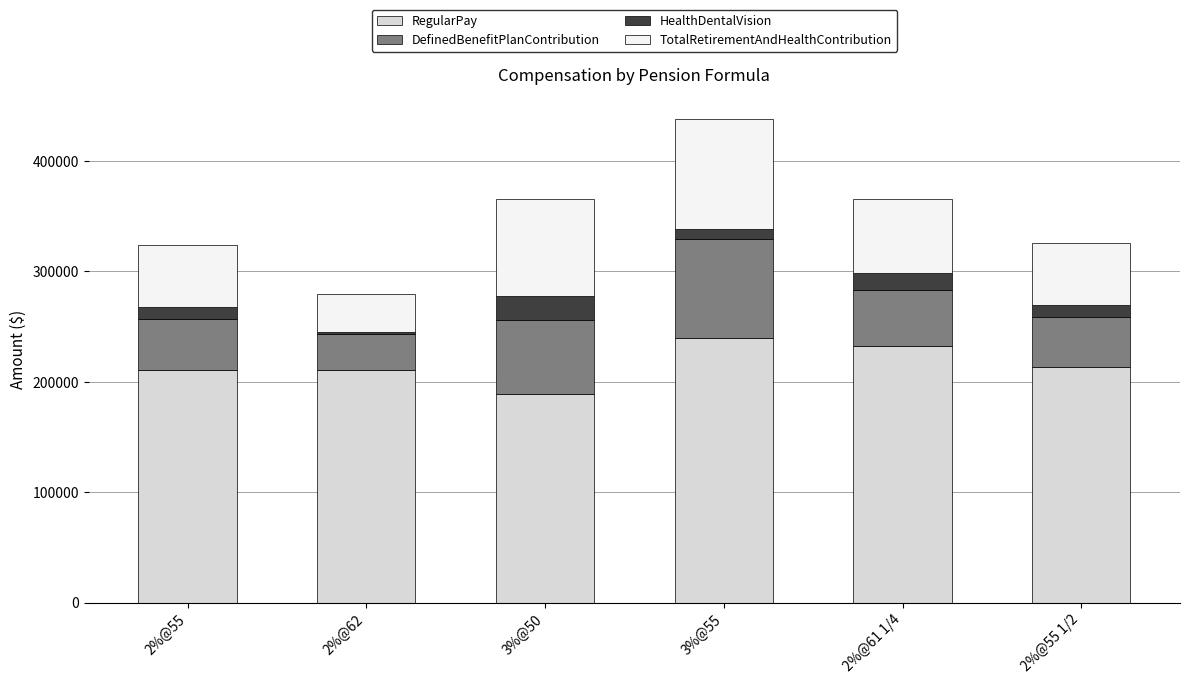

The value of RegularPay at 2%@55 1/2 is 213712. True or false?

True